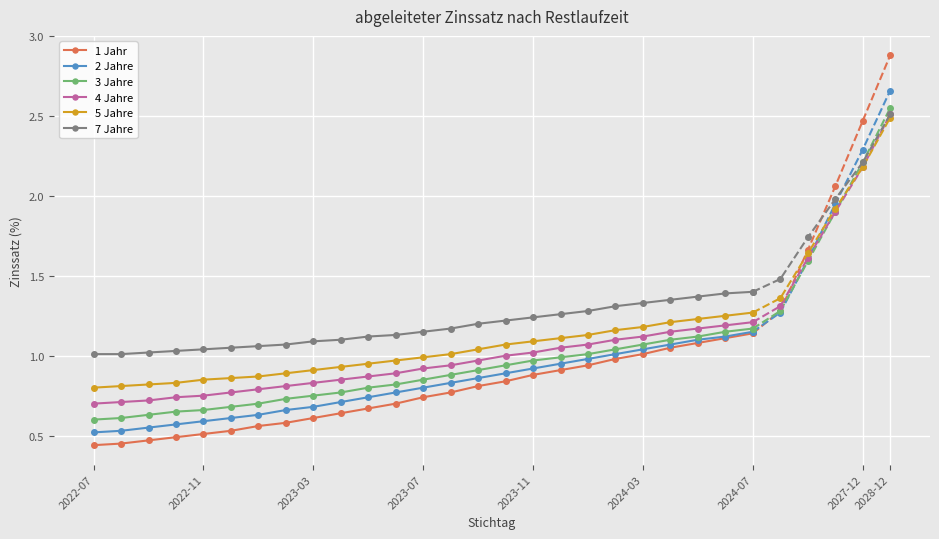

Count the number of data series in this chart.

6